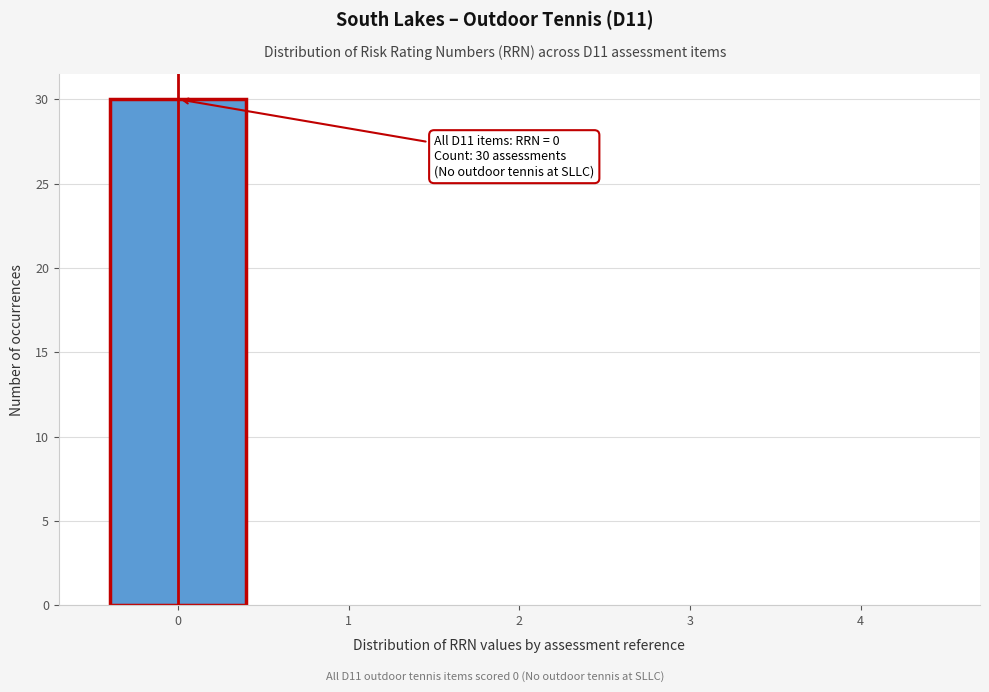

Which range on the x-axis has the tallest bar?

-0.5 to 0.5